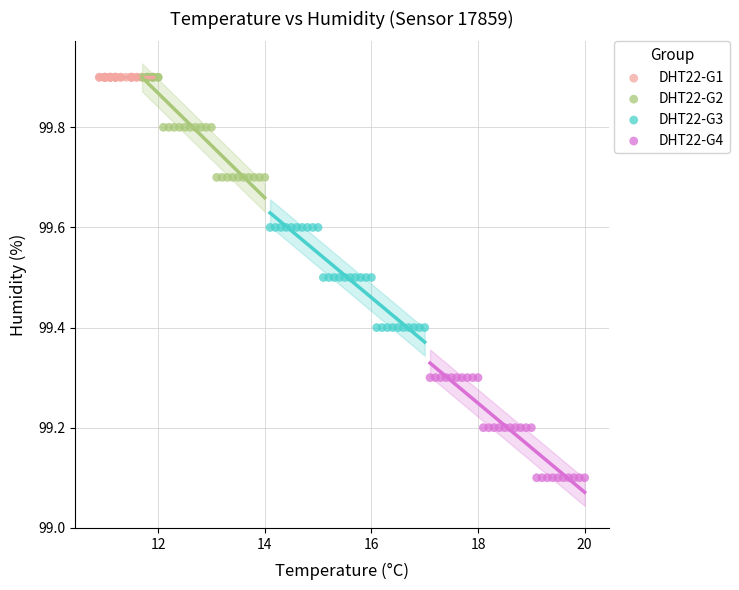

Which series reaches the minimum Y coordinate?

DHT22-G4